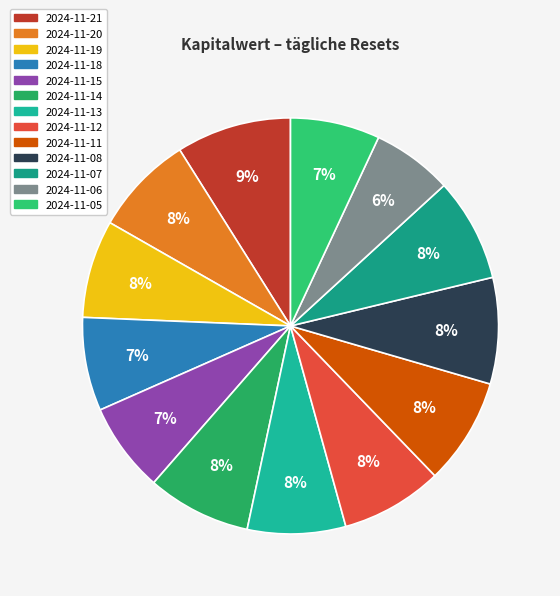

To the nearest percent, what portion does 2024-11-20 represent?

8%